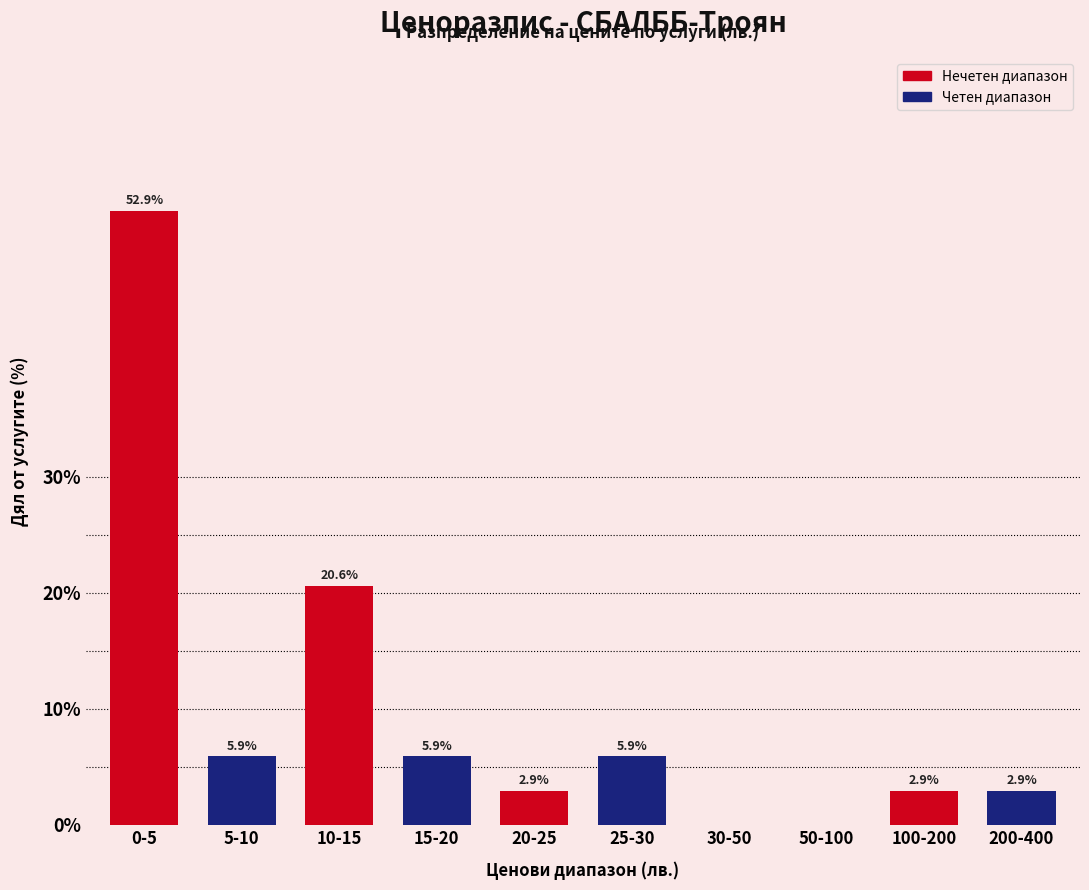

Reading right to left, extract all data points from this chart.

200-400=2.9	100-200=2.9	50-100=0.0	30-50=0.0	25-30=5.9	20-25=2.9	15-20=5.9	10-15=20.6	5-10=5.9	0-5=52.9